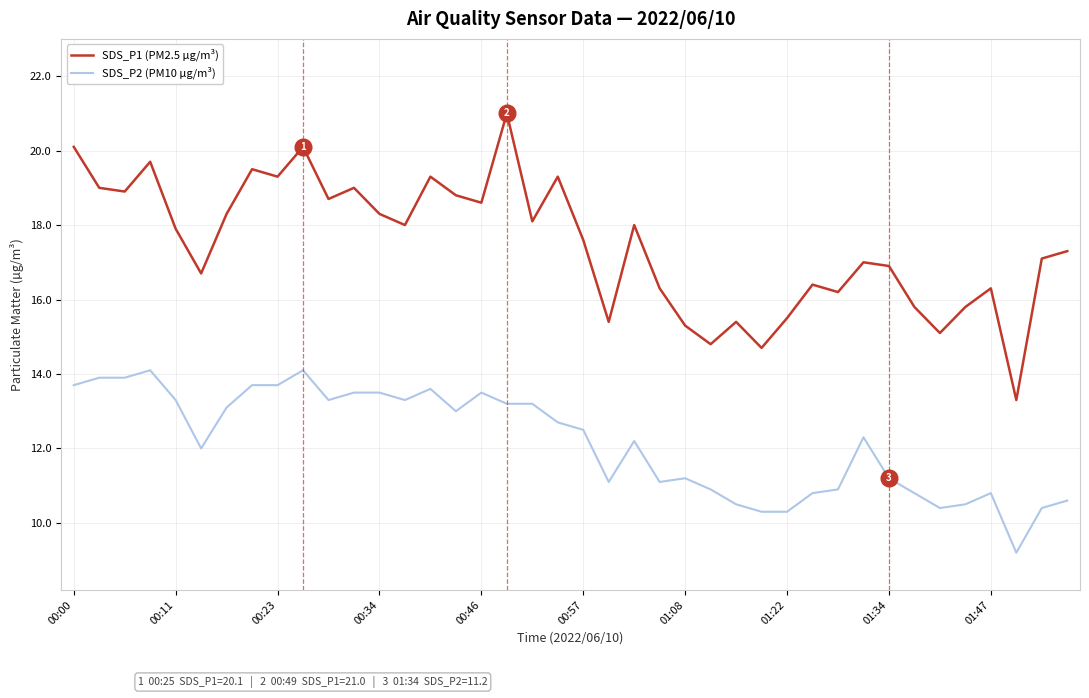

True or false: SDS_P2 (PM10 µg/m³) and SDS_P1 (PM2.5 µg/m³) cross at least once.

False